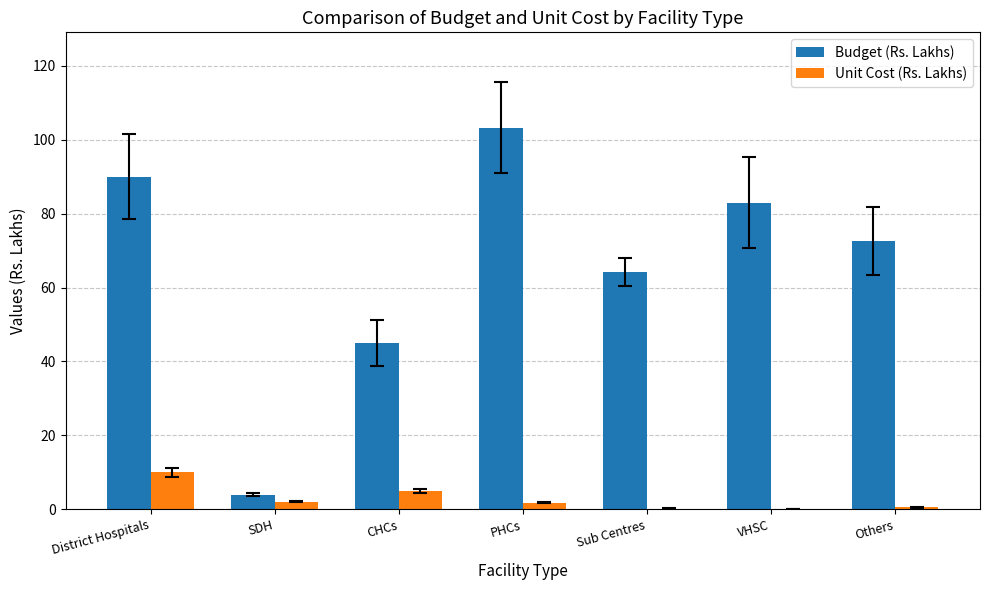

Which series has the widest spread of values?

Budget (Rs. Lakhs)